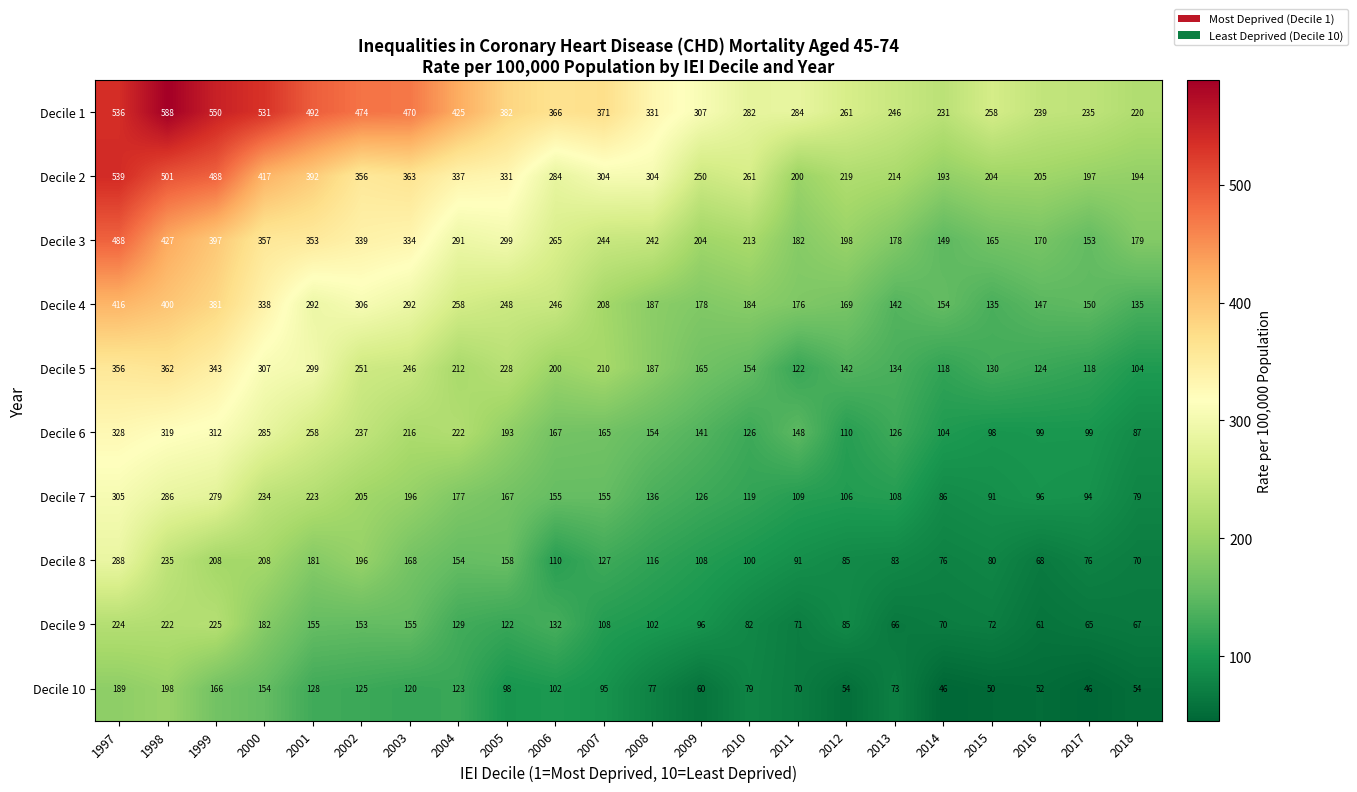

What is the average value of the Decile 9 series?

120